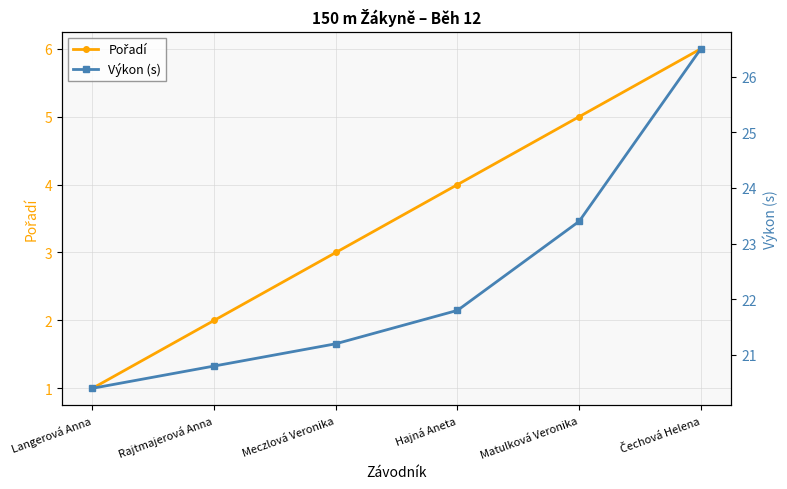

How many Pořadí values are between 2 and 5?

4